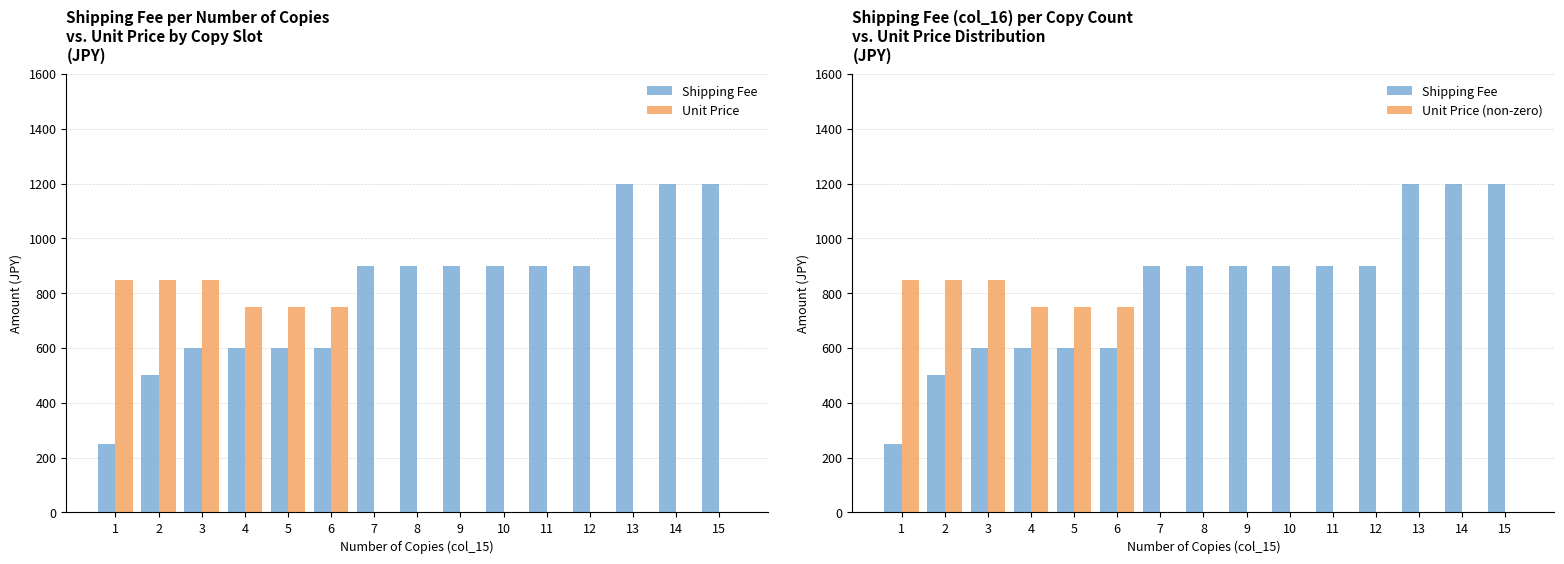

At which category is the sum across all series the highest?

3